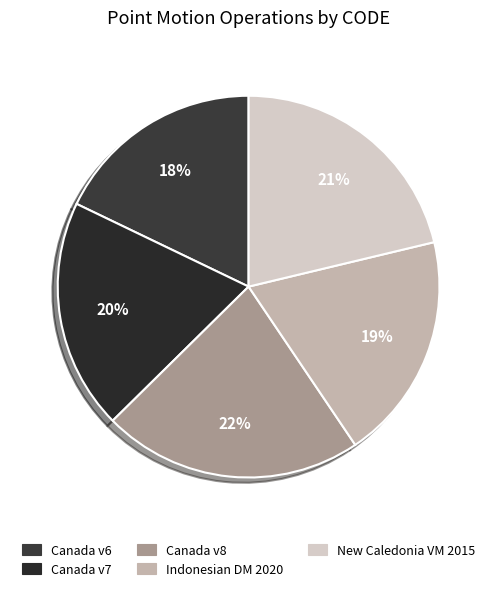

Count the number of slices in the pie.

5